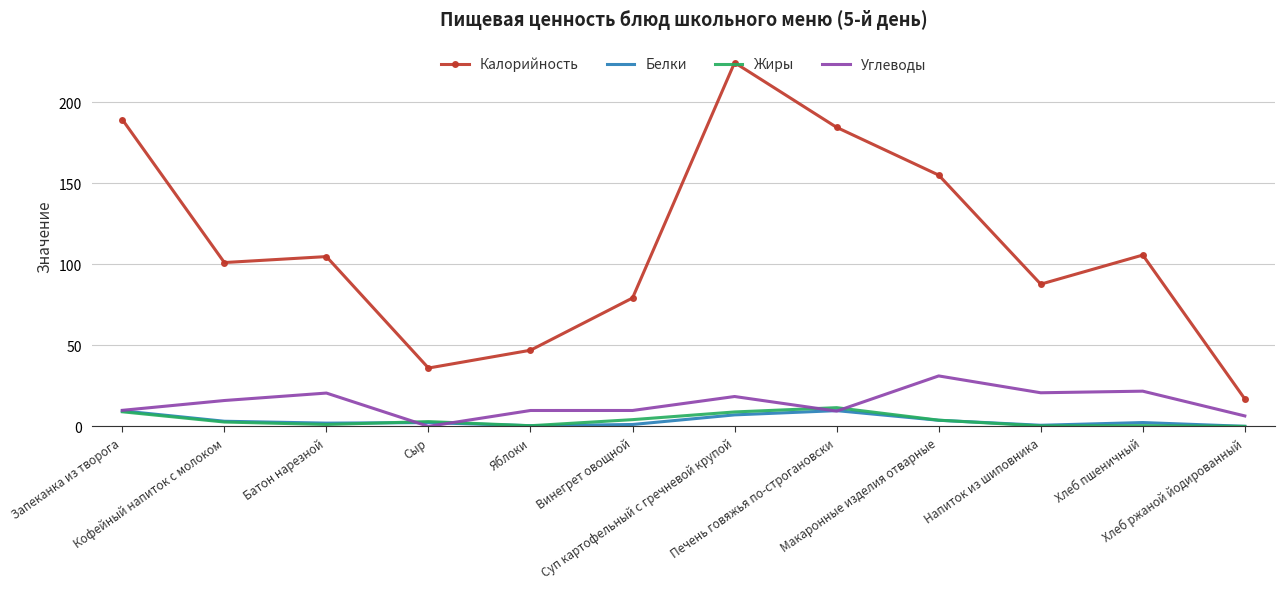

At how many categories does at least one series exceed 147?

4